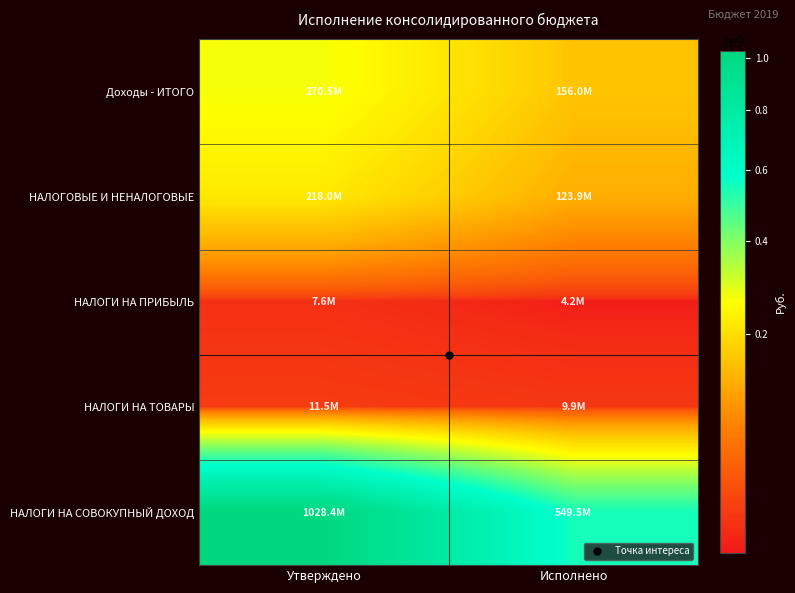

At how many categories does at least one series exceed 948120520?

1